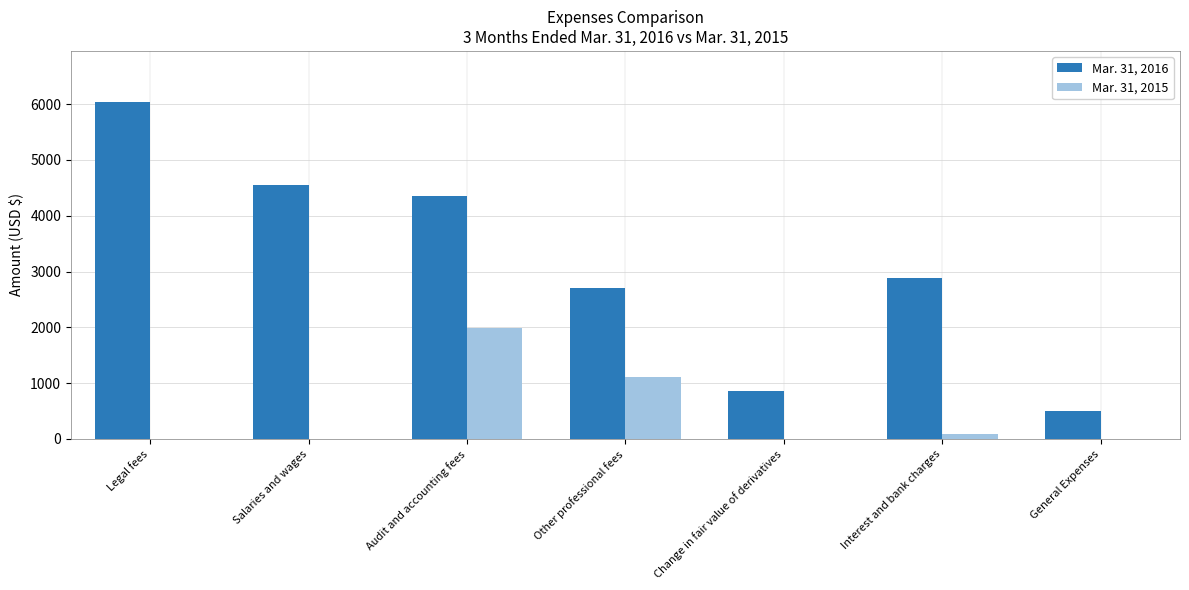

Which label corresponds to the largest value in the chart?

Legal fees